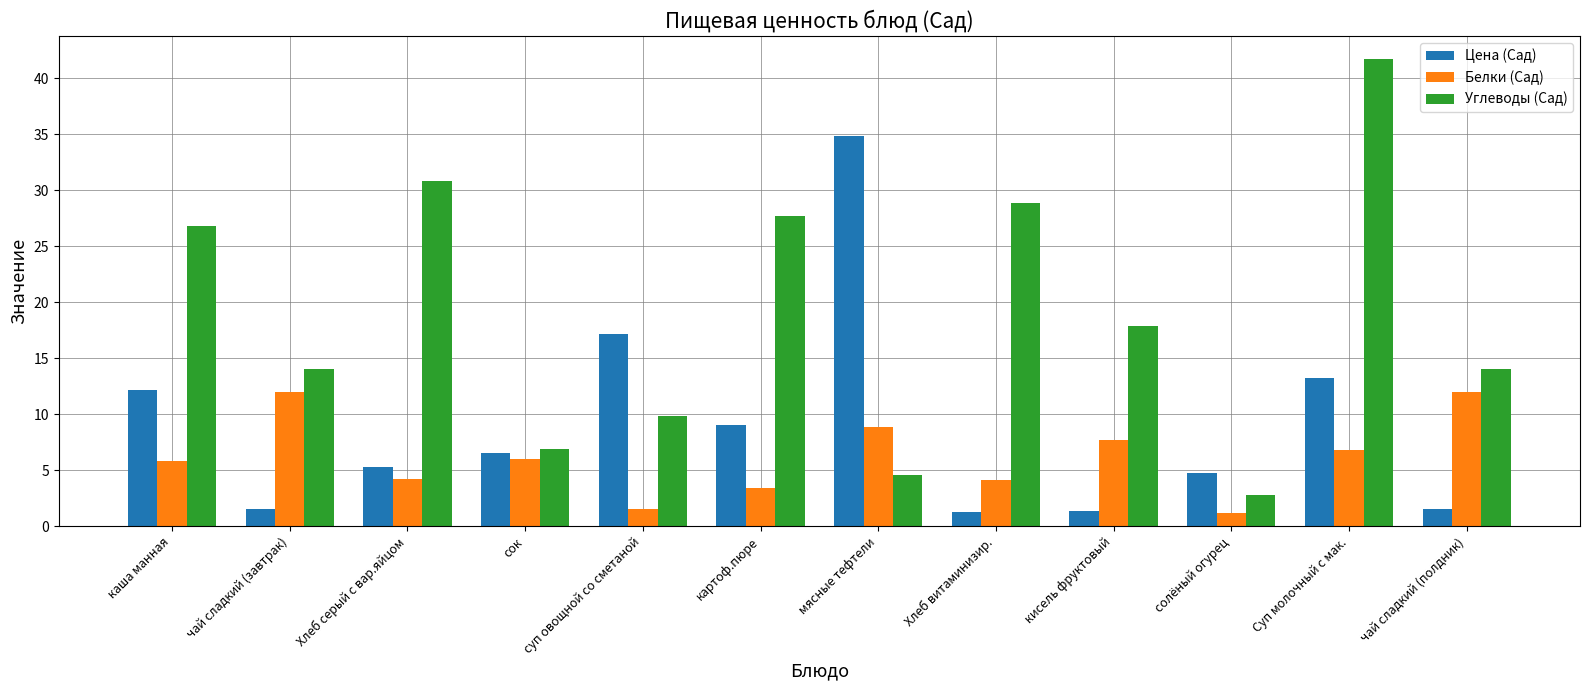

What is the spread (max minus min) of values at Суп молочный с мак.?

34.9